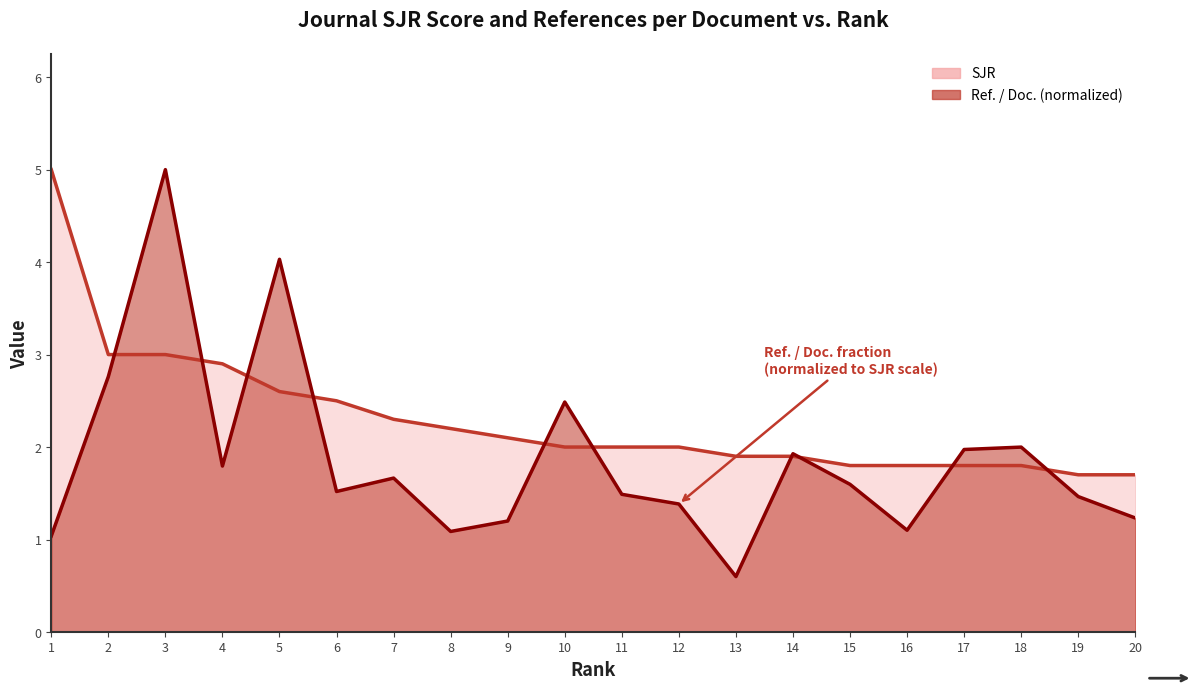

True or false: Ref_per_Doc and SJR cross at least once.

True